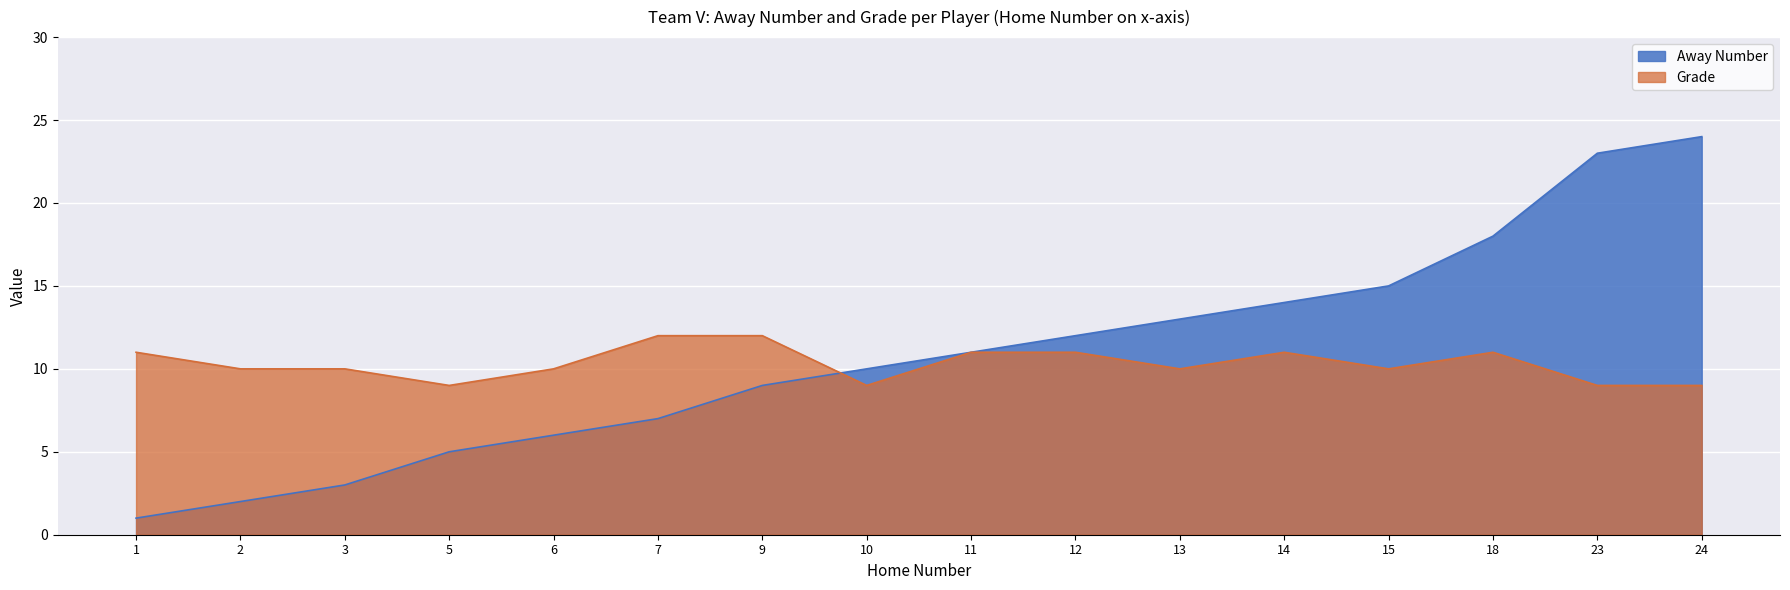

List the series in order of their peak value, highest first.

Away Number, Grade